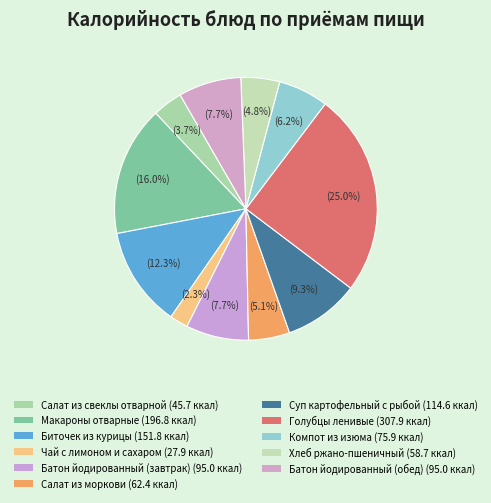

Count the number of slices in the pie.

11